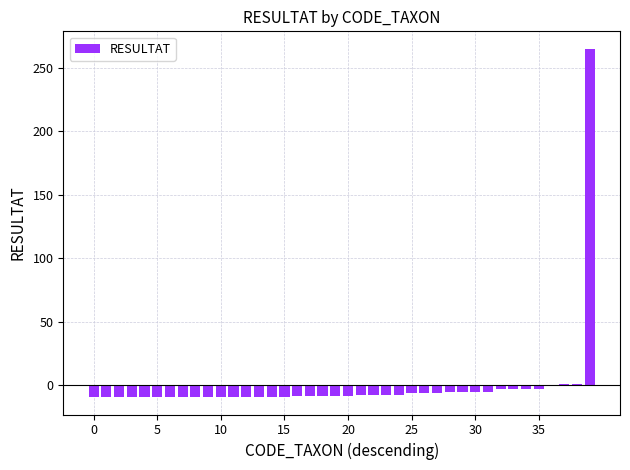

Count the number of values greater than -8.

19